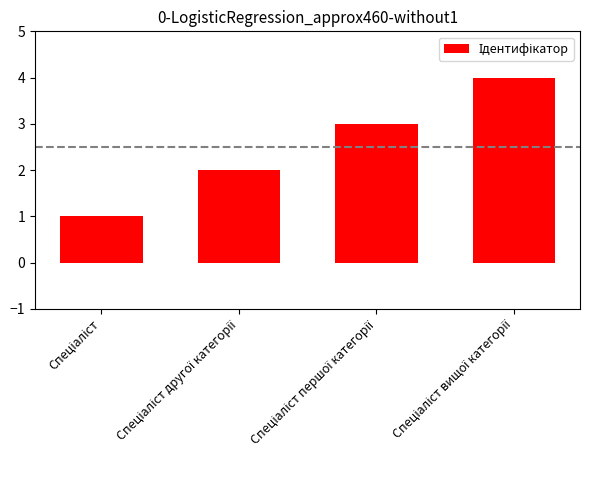

What is the value of the 4th bar from the left?

4